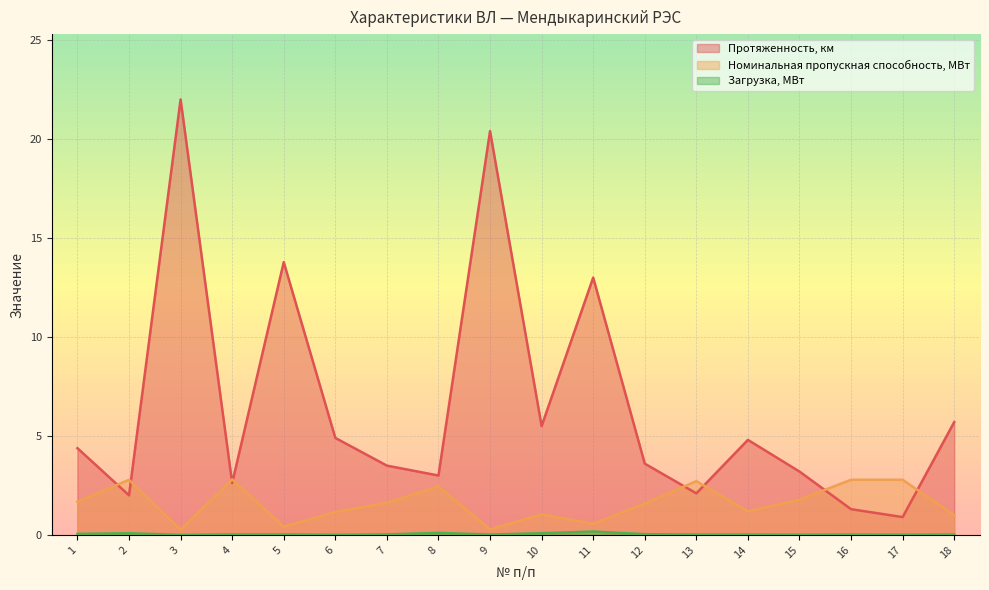

The value of Номинальная пропускная способность, МВт at 4 is 3.8. True or false?

False